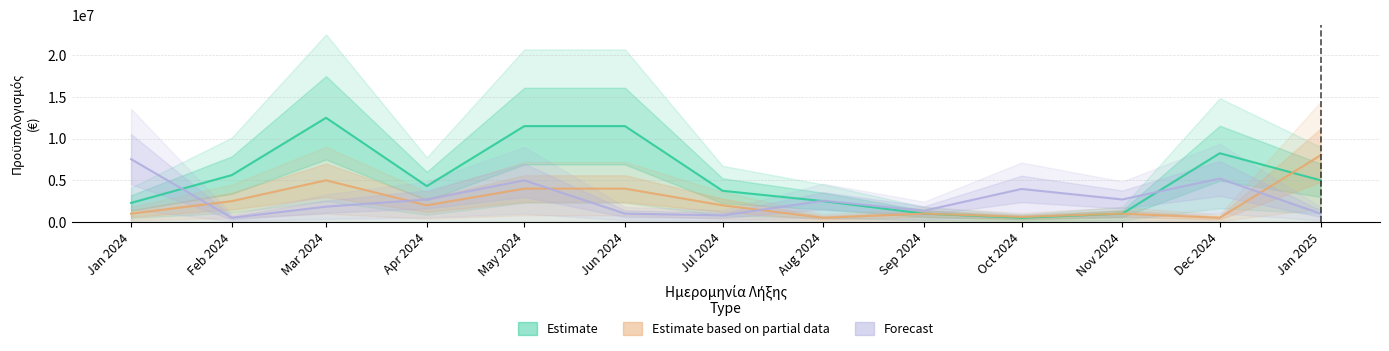

Which category has the lowest value in the Estimate series?

Oct 2024